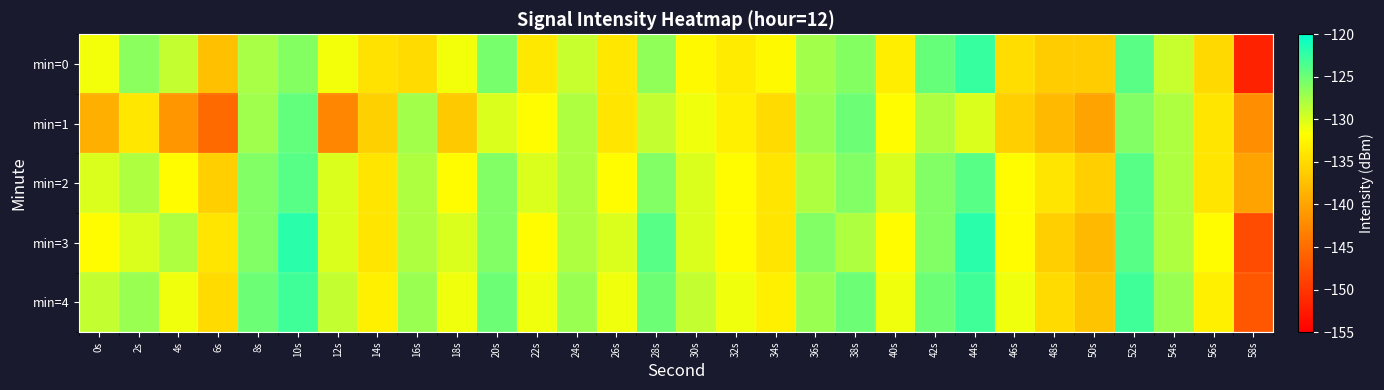

Reading left to right, extract all data points from this chart.

min=0: 0s=-131.1	2s=-126.4	4s=-129.0	6s=-137.5	8s=-127.7	10s=-126.1	12s=-131.1	14s=-134.2	16s=-135.0	18s=-131.2	20s=-125.6	22s=-133.7	24s=-129.1	26s=-133.9	28s=-126.6	30s=-132.2	32s=-133.5	34s=-132.3	36s=-127.5	38s=-126.1	40s=-133.2	42s=-124.7	44s=-122.5	46s=-134.6	48s=-136.3	50s=-136.3	52s=-124.2	54s=-129.1	56s=-135.1	58s=-151.8
min=1: 0s=-138.9	2s=-133.9	4s=-141.2	6s=-145.2	8s=-127.3	10s=-124.6	12s=-142.6	14s=-135.9	16s=-127.5	18s=-136.6	20s=-130.0	22s=-132.0	24s=-128.0	26s=-134.0	28s=-129.0	30s=-131.0	32s=-133.0	34s=-135.0	36s=-127.0	38s=-125.0	40s=-132.0	42s=-128.0	44s=-130.0	46s=-136.0	48s=-138.0	50s=-140.0	52s=-126.0	54s=-128.0	56s=-134.0	58s=-142.0
min=2: 0s=-130.0	2s=-128.0	4s=-132.0	6s=-136.0	8s=-126.0	10s=-124.0	12s=-130.0	14s=-134.0	16s=-128.0	18s=-132.0	20s=-126.0	22s=-130.0	24s=-128.0	26s=-132.0	28s=-126.0	30s=-130.0	32s=-132.0	34s=-134.0	36s=-128.0	38s=-126.0	40s=-130.0	42s=-126.0	44s=-124.0	46s=-132.0	48s=-134.0	50s=-136.0	52s=-124.0	54s=-128.0	56s=-134.0	58s=-140.0
min=3: 0s=-132.0	2s=-130.0	4s=-128.0	6s=-134.0	8s=-126.0	10s=-122.0	12s=-130.0	14s=-134.0	16s=-128.0	18s=-130.0	20s=-126.0	22s=-132.0	24s=-128.0	26s=-130.0	28s=-124.0	30s=-130.0	32s=-132.0	34s=-134.0	36s=-126.0	38s=-128.0	40s=-132.0	42s=-126.0	44s=-122.0	46s=-132.0	48s=-136.0	50s=-138.0	52s=-124.0	54s=-128.0	56s=-132.0	58s=-148.0
min=4: 0s=-129.0	2s=-127.0	4s=-131.0	6s=-135.0	8s=-125.0	10s=-123.0	12s=-129.0	14s=-133.0	16s=-127.0	18s=-131.0	20s=-125.0	22s=-131.0	24s=-127.0	26s=-131.0	28s=-125.0	30s=-129.0	32s=-131.0	34s=-133.0	36s=-127.0	38s=-125.0	40s=-131.0	42s=-125.0	44s=-123.0	46s=-131.0	48s=-135.0	50s=-137.0	52s=-123.0	54s=-127.0	56s=-133.0	58s=-147.0